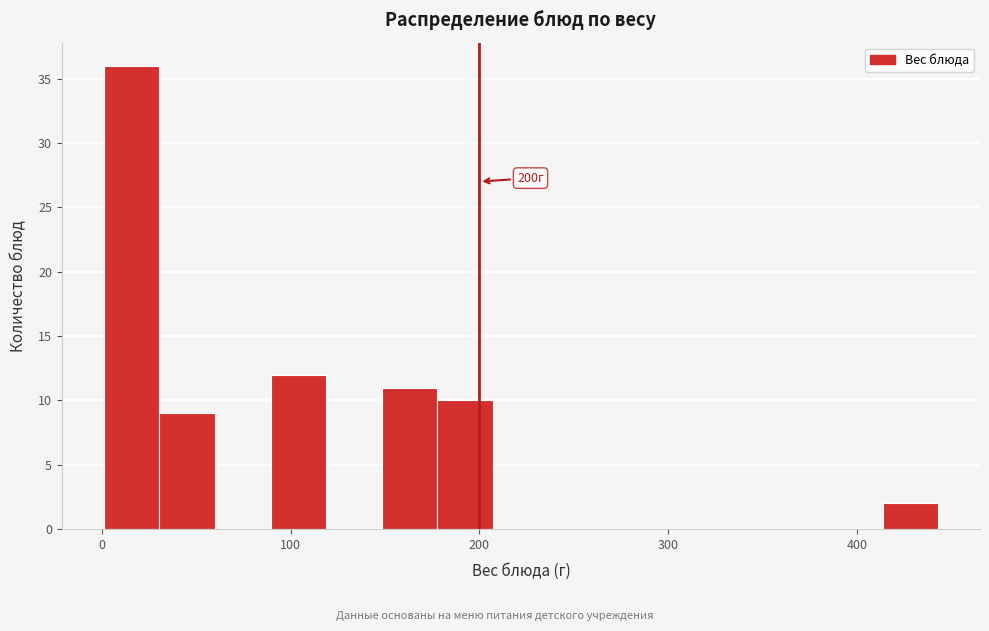

Read against the x-axis, roughly where is the centre of the tallest bar?

20